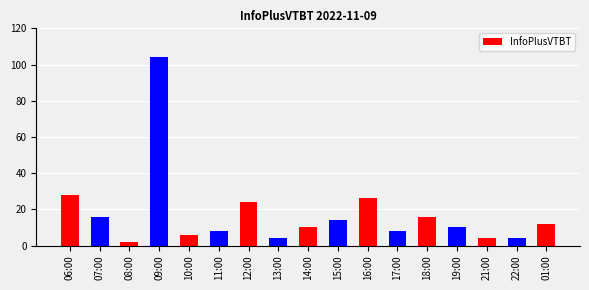

Where is the data nearest to the value 53?

06:00